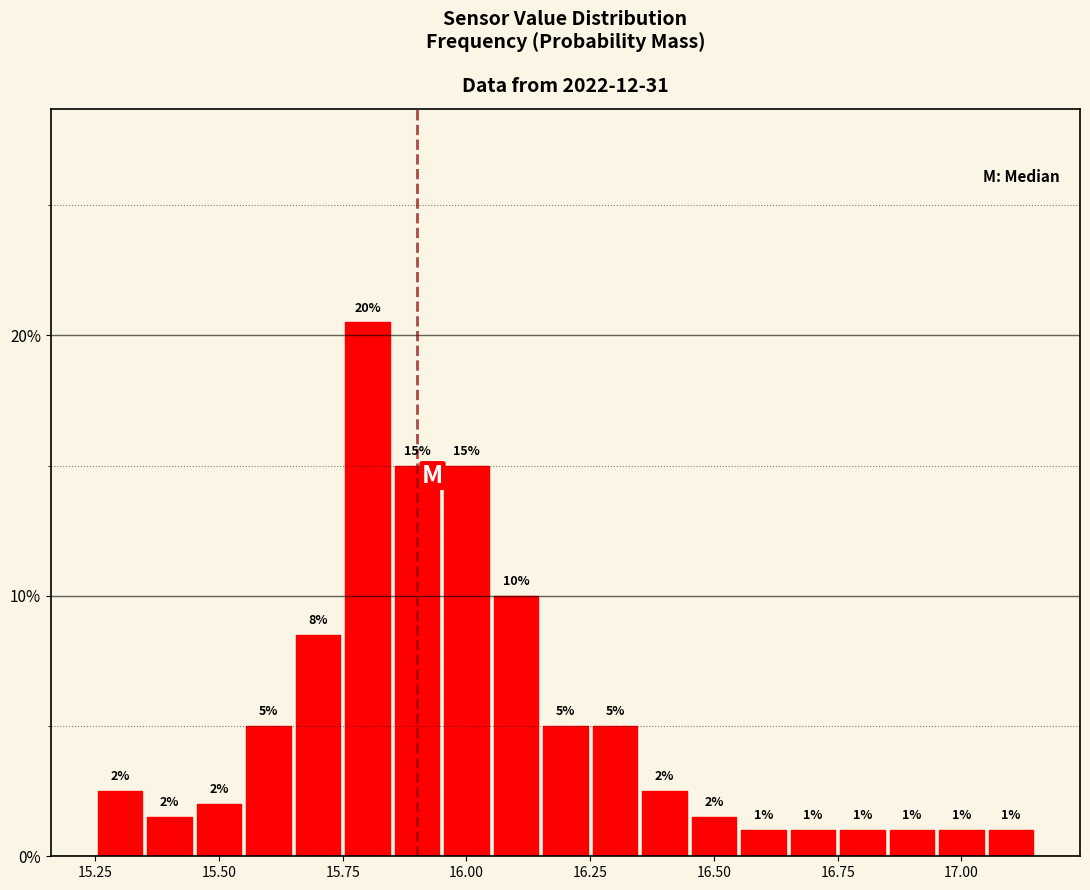

Read against the x-axis, roughly where is the centre of the tallest bar?

15.80